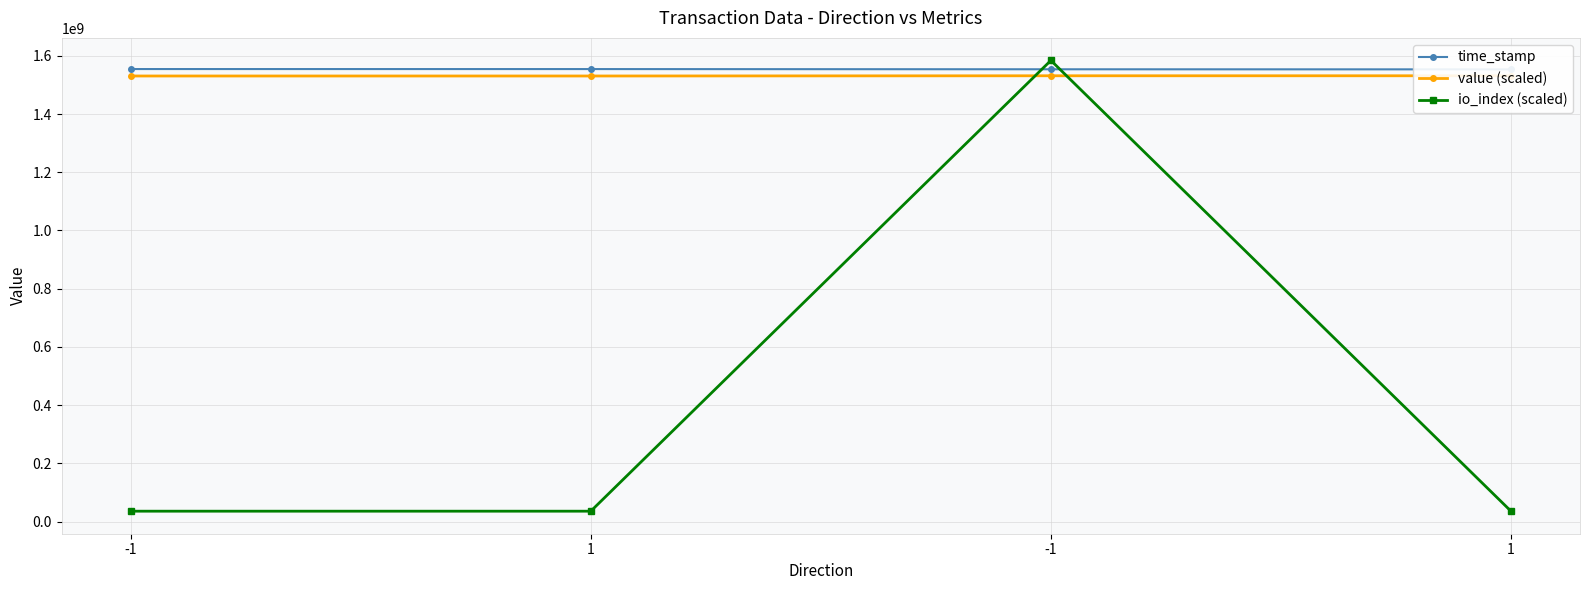

Reading left to right, transcribe all the data shown in this chart.

time_stamp: 1554388683.0	1554305041.0	1553582287.0	1553269394.0
value (scaled): 1530538611.4	1530538611.4	1531304037.3	1531304037.3
io_index (scaled): 36000000.0	36000000.0	1584000000.0	36000000.0